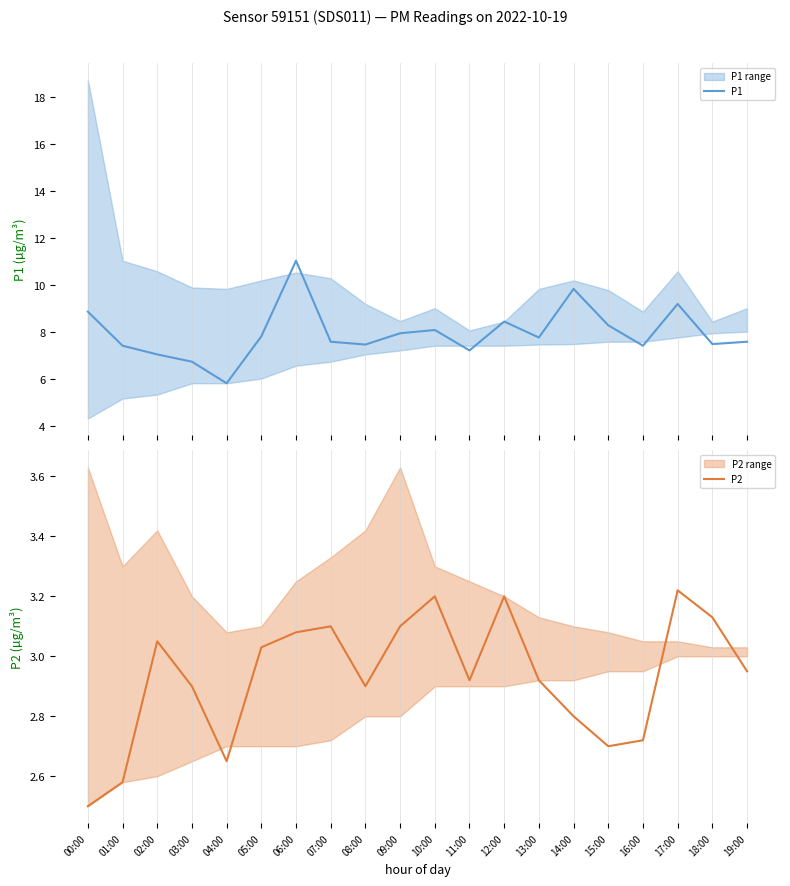

Is the value of P2 at 13:00 greater than the value of P1 at 02:00?

No